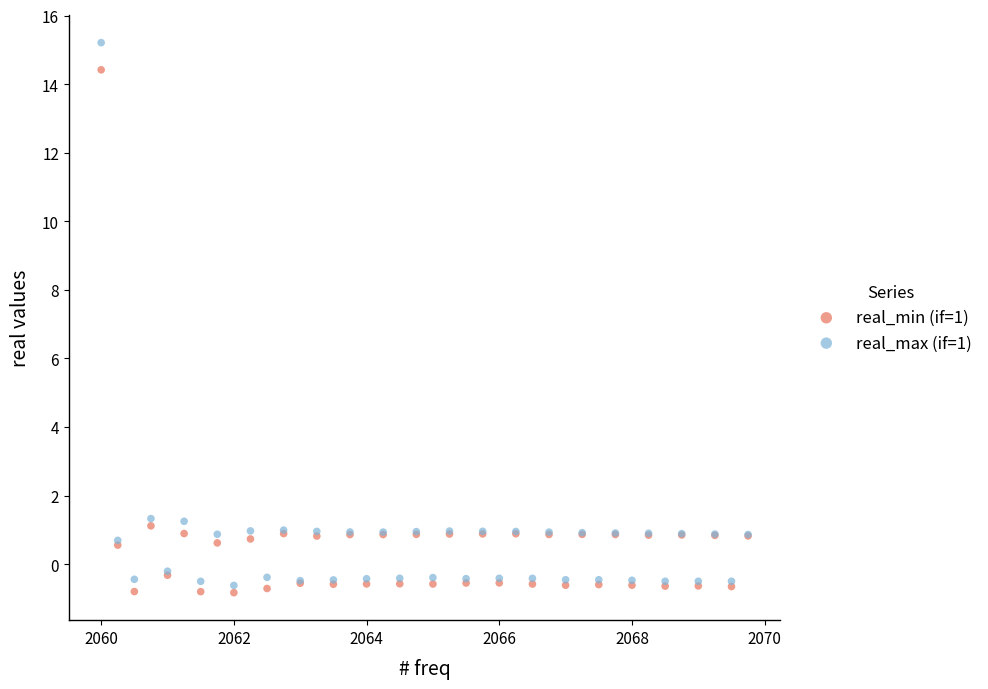

What are all the series names shown in the legend?

real_min (if=1), real_max (if=1)